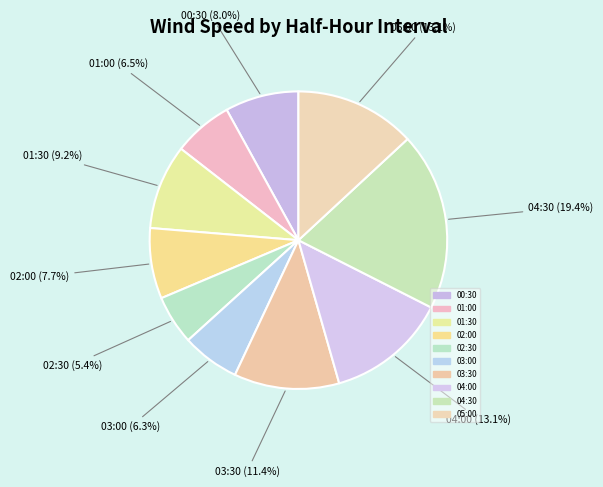

How many segments does this pie chart have?

10